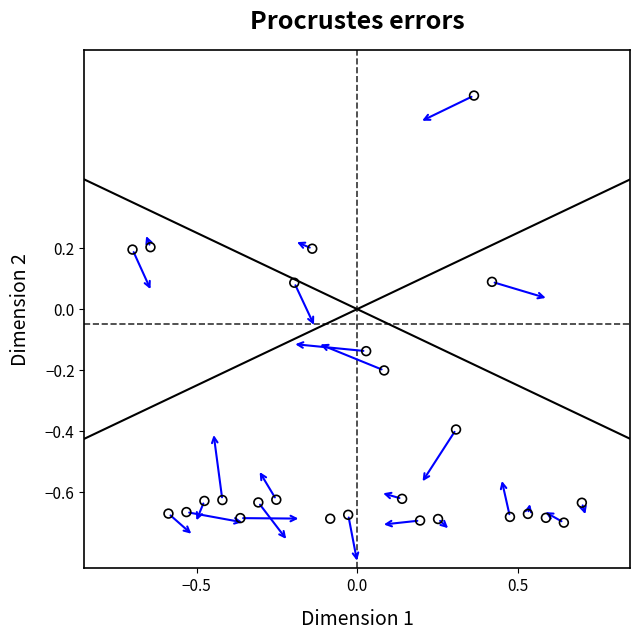

What is the range of Y values (max minus min)?

1.4